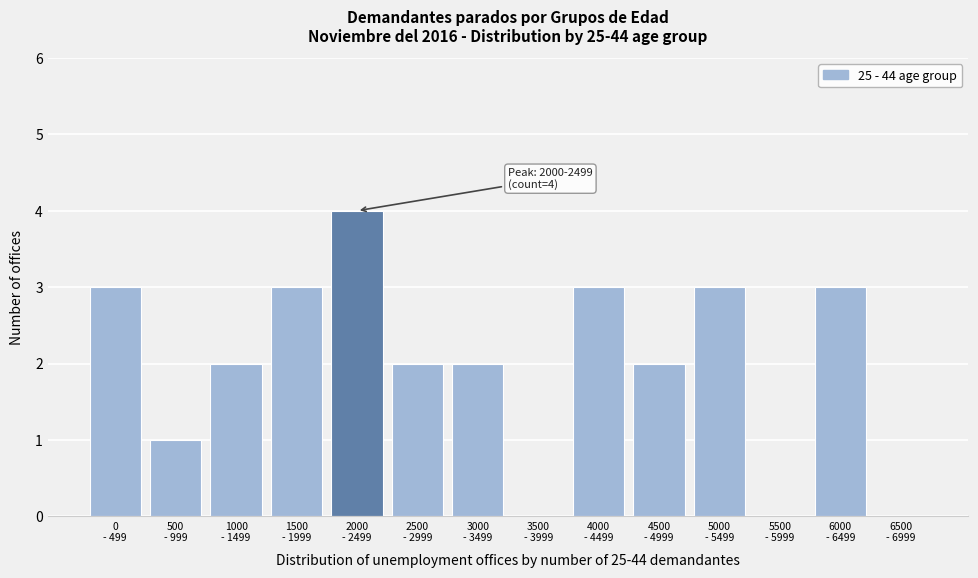

What is the maximum value shown in the chart?

4